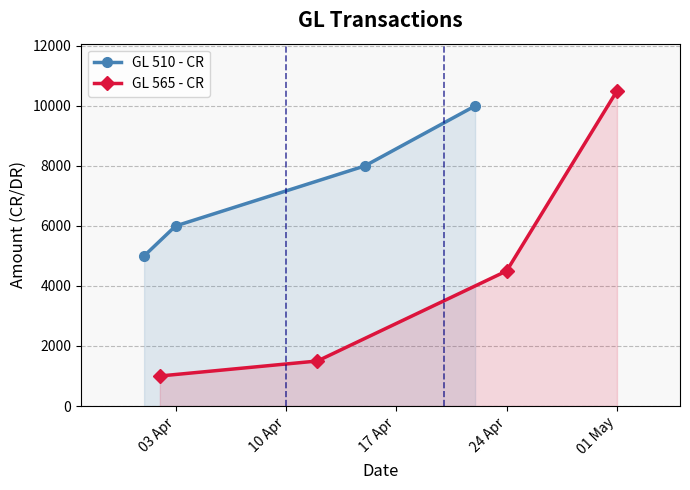

What is the minimum value for GL 510 - CR?

5000